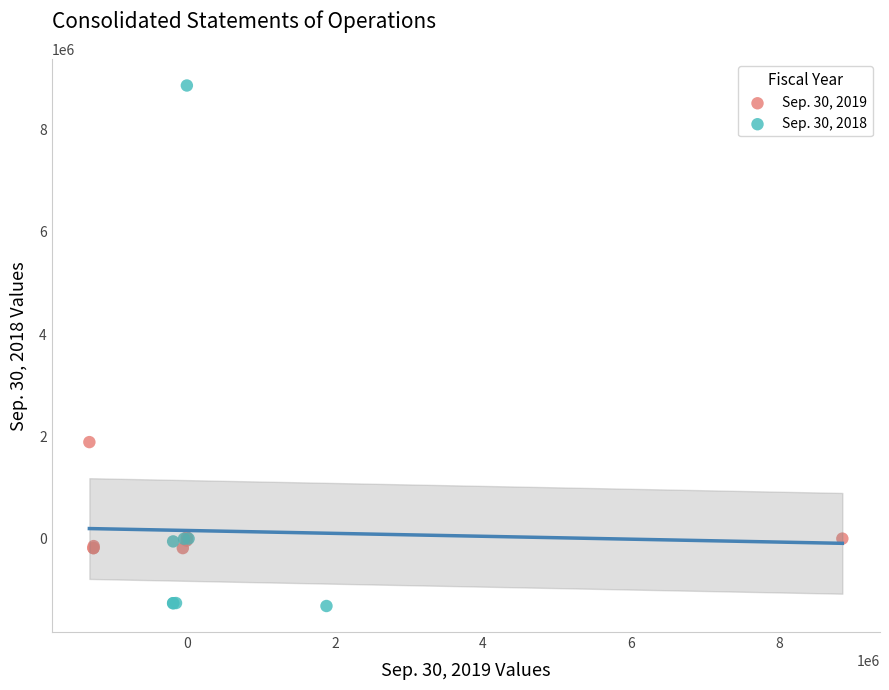

Which series reaches the minimum Y coordinate?

Sep. 30, 2018